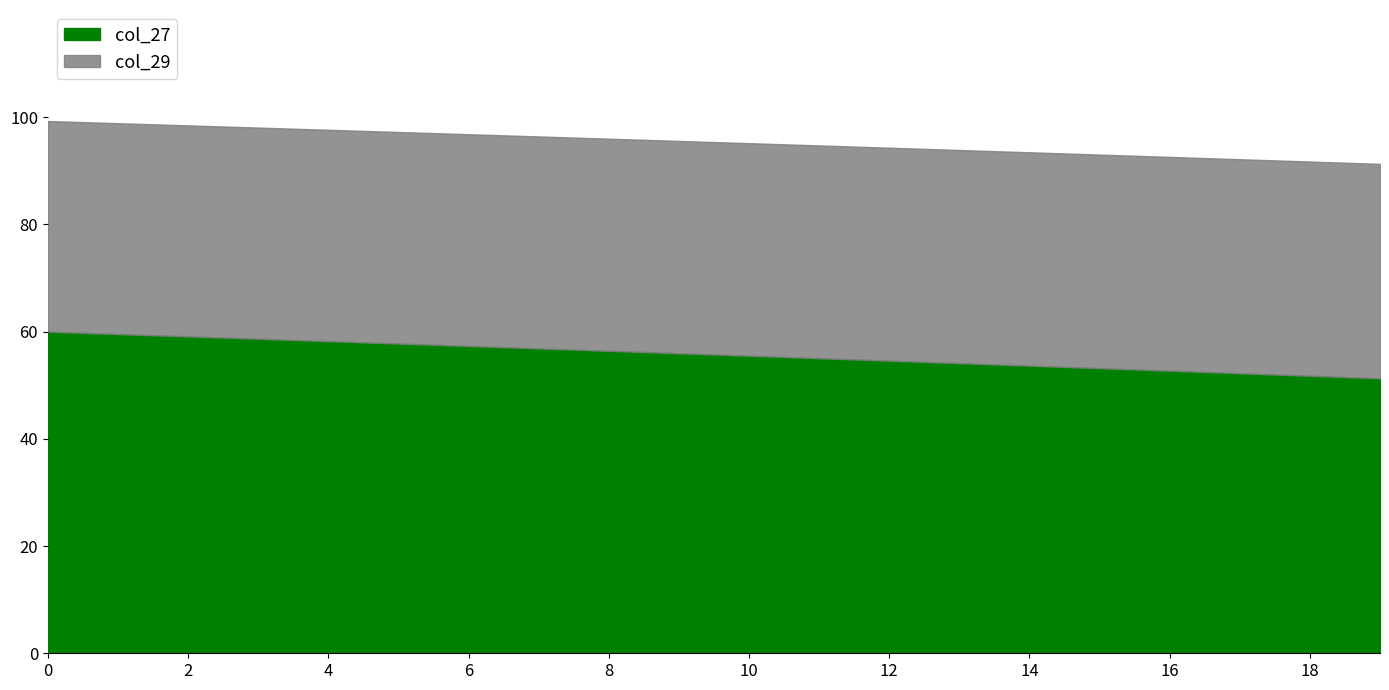

What is the highest value of the col_27 series?

60.0